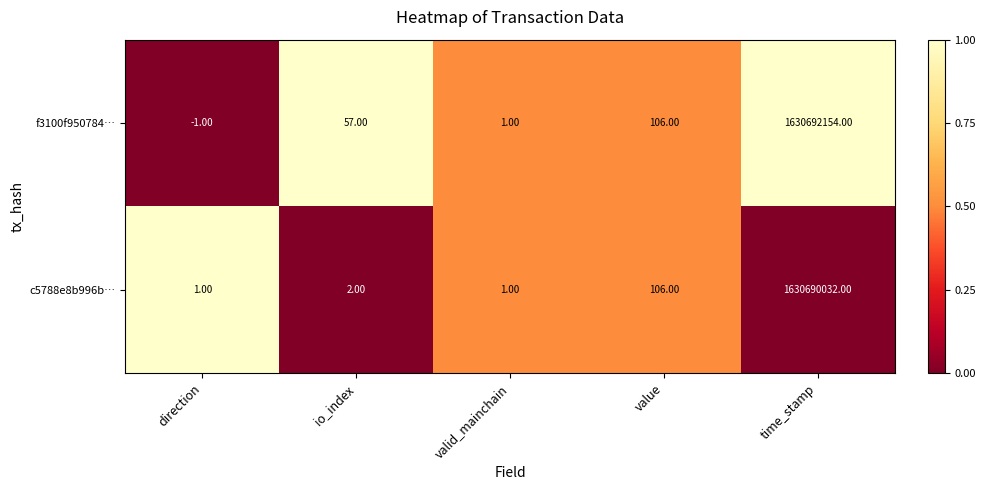

Which series changed the most between valid_mainchain and time_stamp?

f3100f950784…